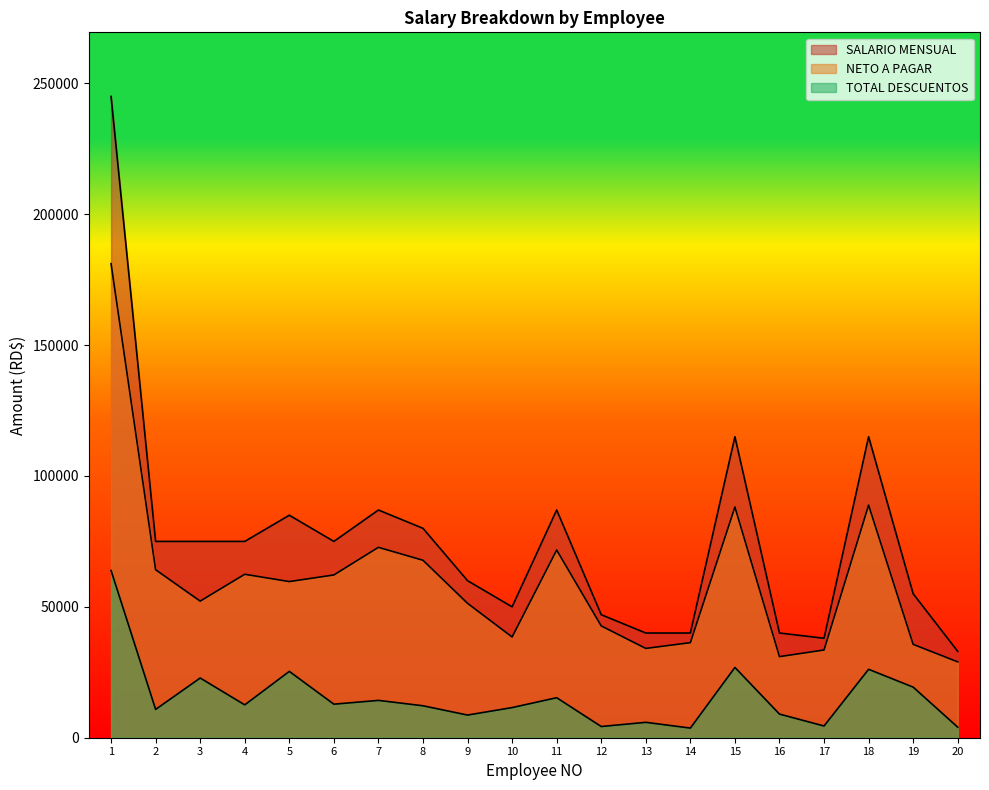

What is the minimum value shown in the chart?

3681.7